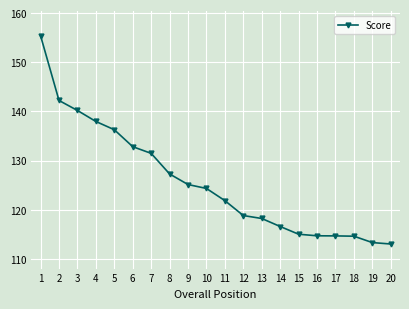

What is the greatest value displayed?

155.4